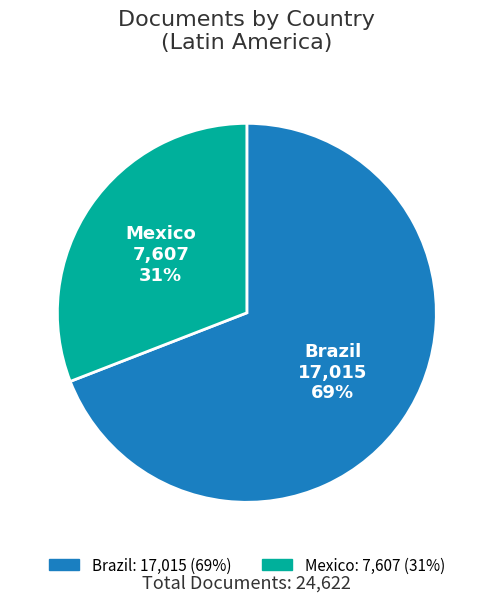

How many slices are in this pie chart?

2